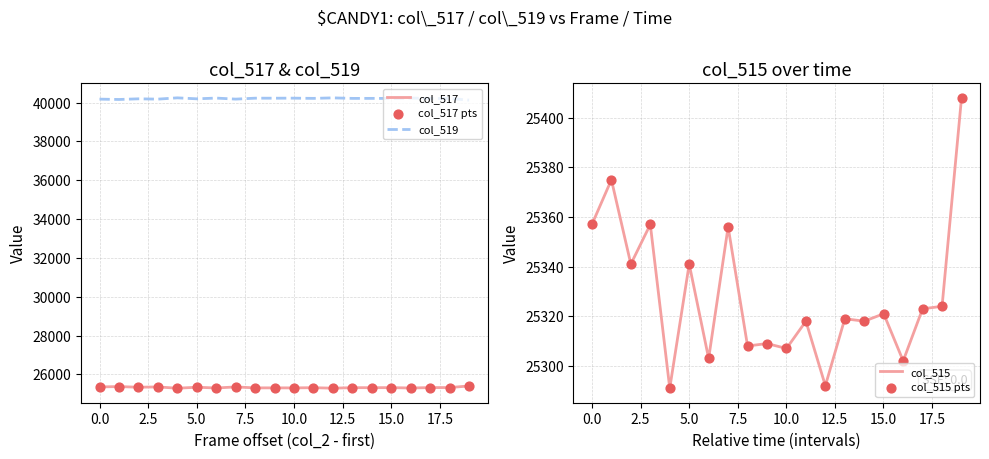

Is it true that col_517 equals 34713 at 0.0?

False